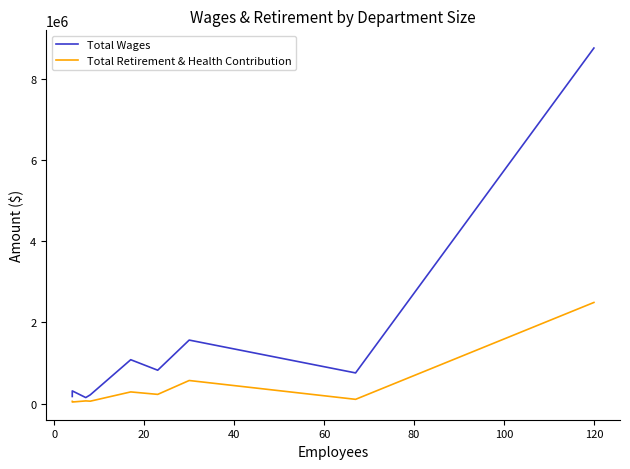

The value of Total Wages at 80 is 215214. True or false?

False